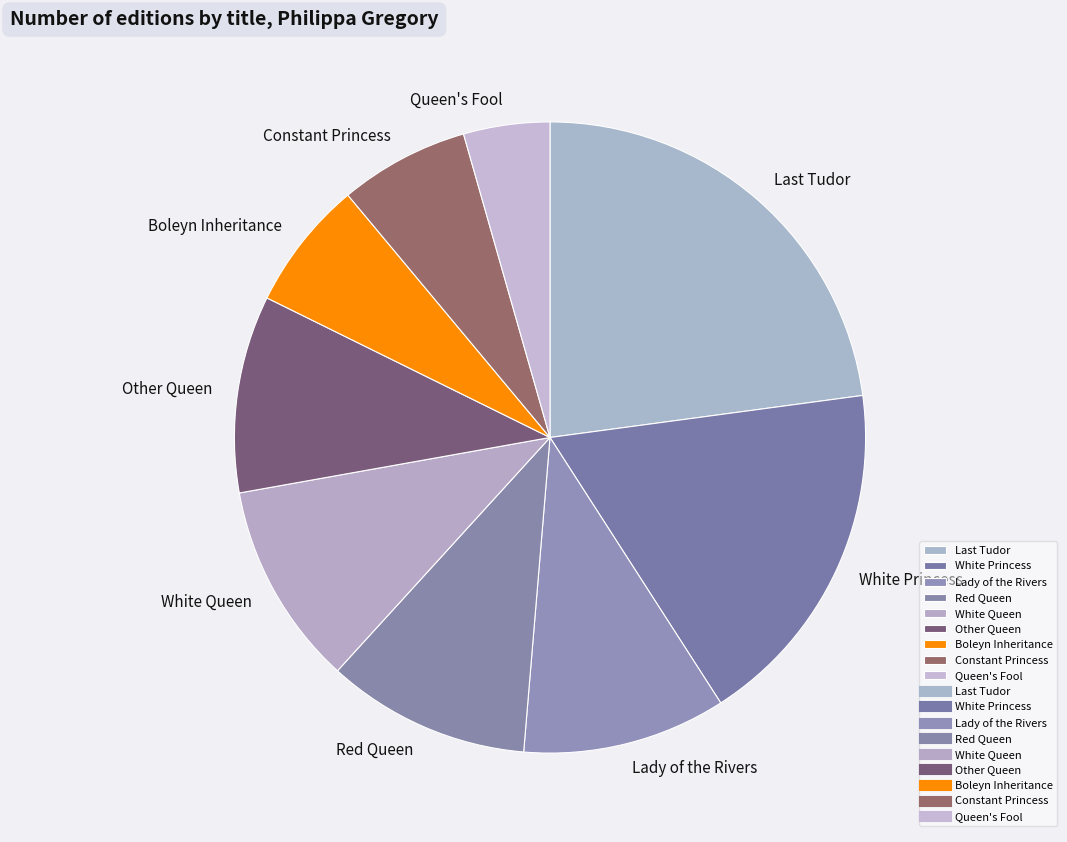

What is the largest slice in the pie chart?

Last Tudor